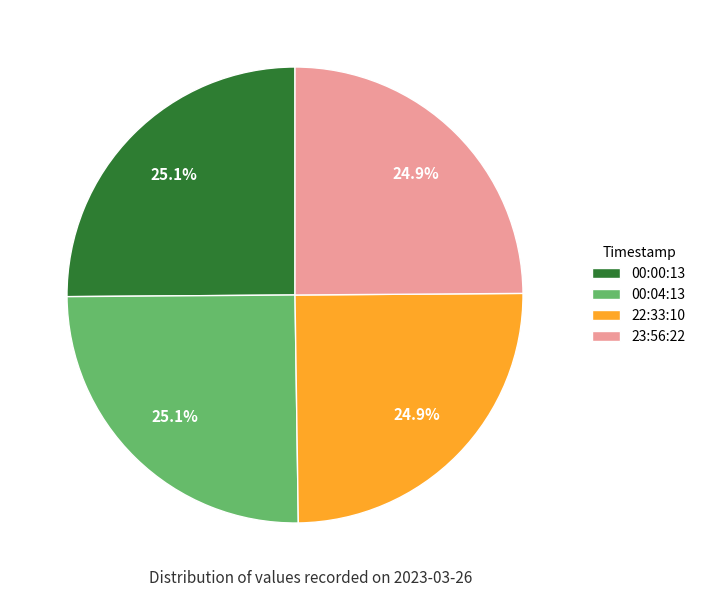

Is there any slice that represents more than half of the pie?

No